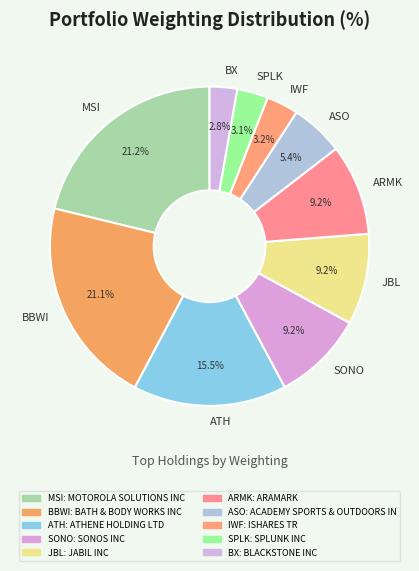

Does MSI represent more than half of the total?

No